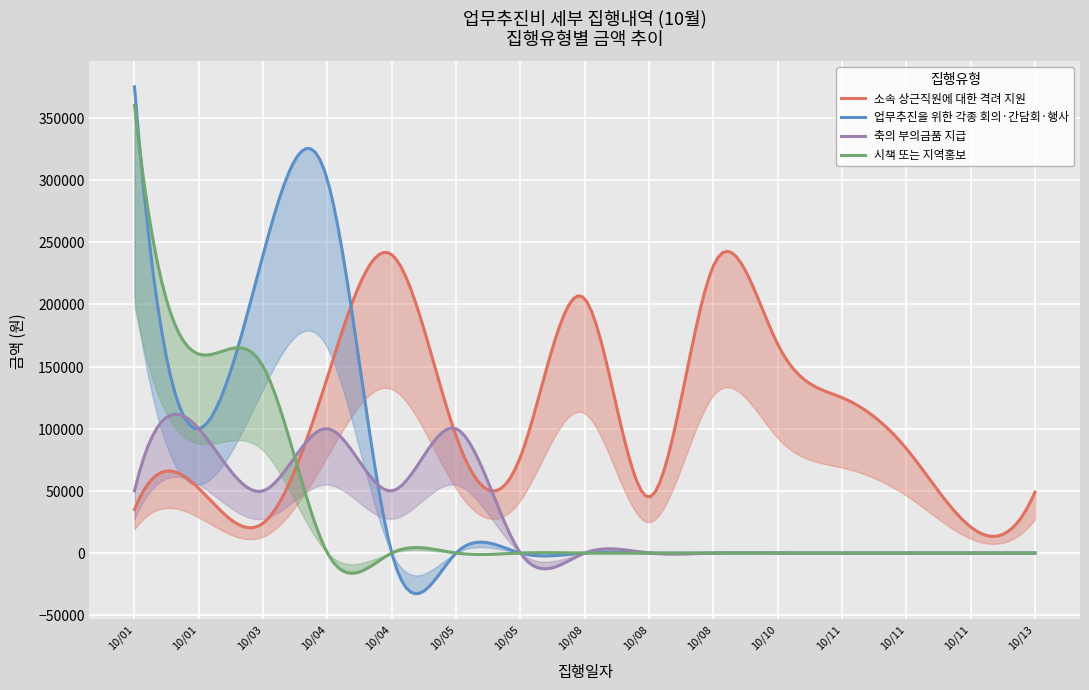

At how many categories does at least one series exceed 372892?

1